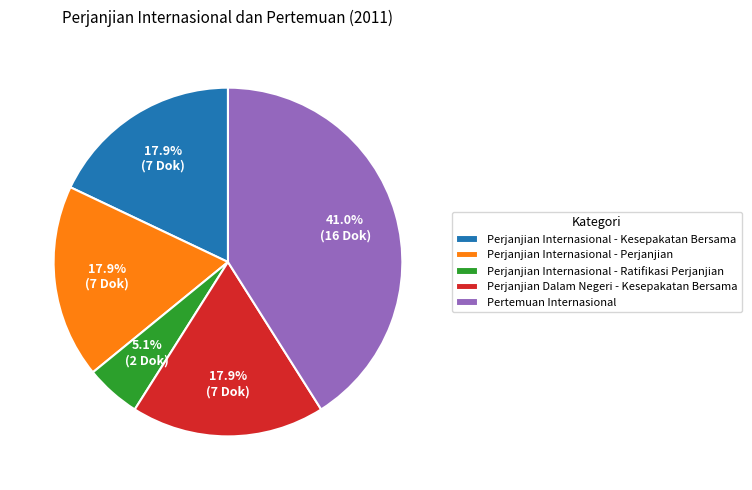

Is there a majority slice in this chart?

No